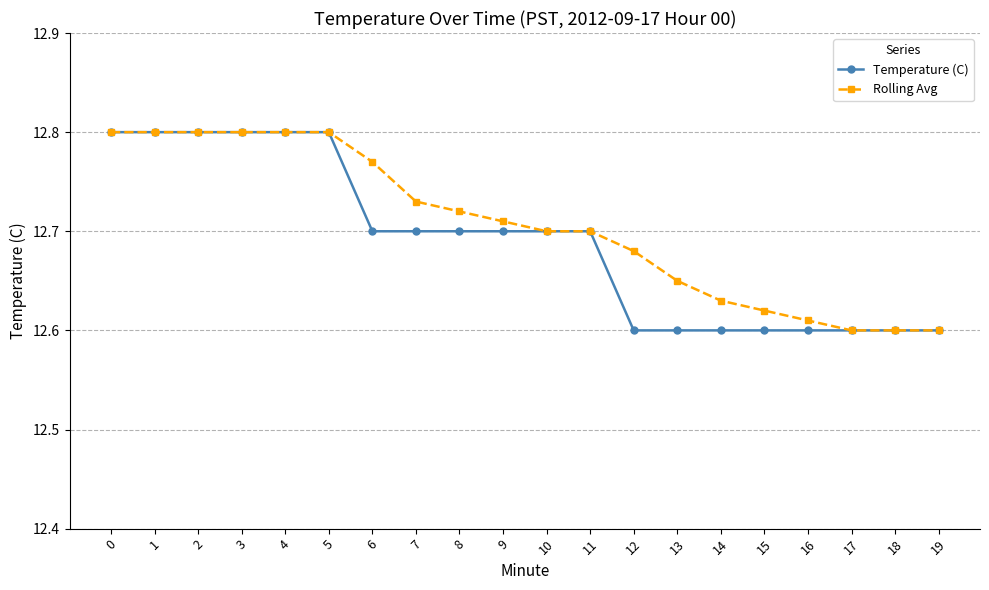

Count the Rolling Avg values in the range 12 to 13.

20